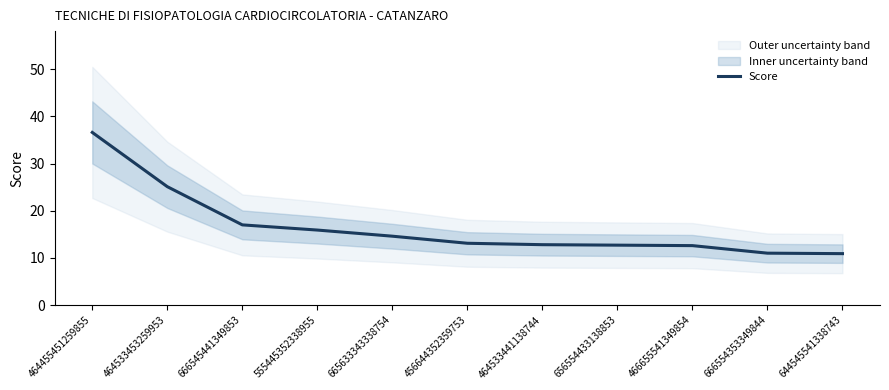

How many data points are above 13?

6